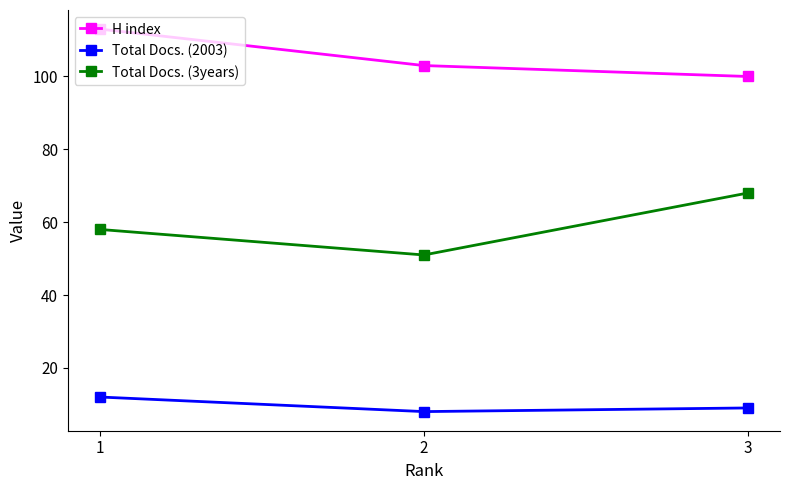

Is it true that Total Docs. (3years) equals 108 at 3?

False